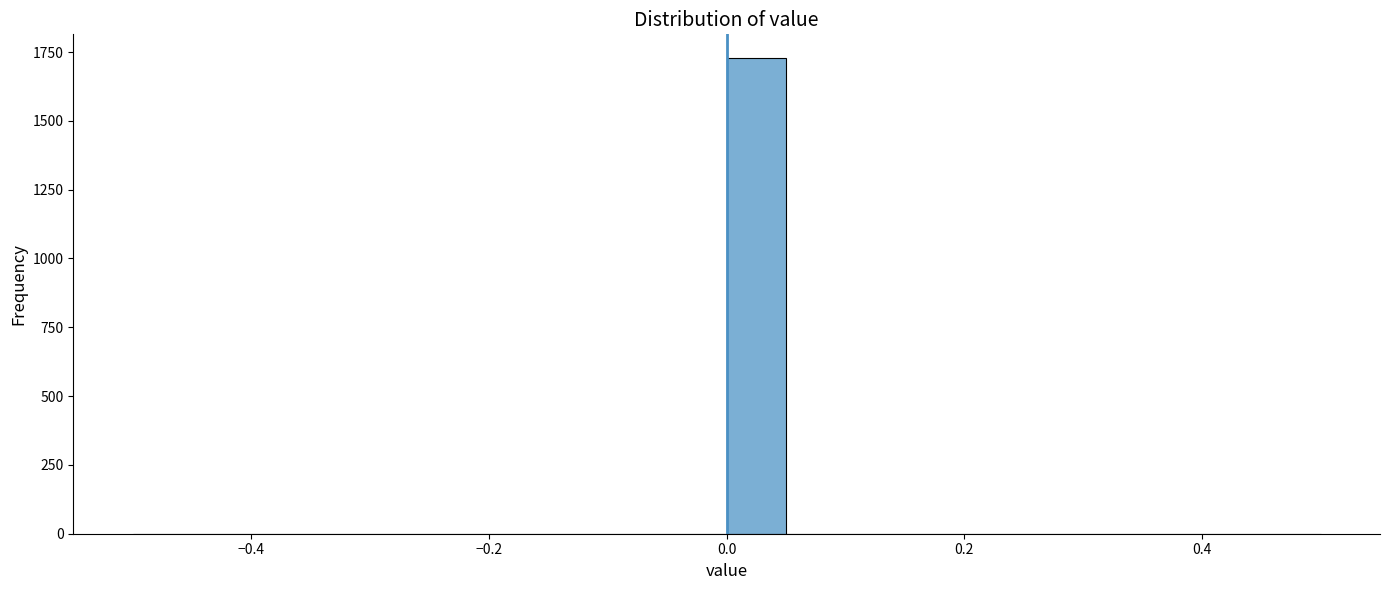

Around what value on the x-axis is the tallest bar? Give the approximate position of its centre, as read against the axis.

0.02